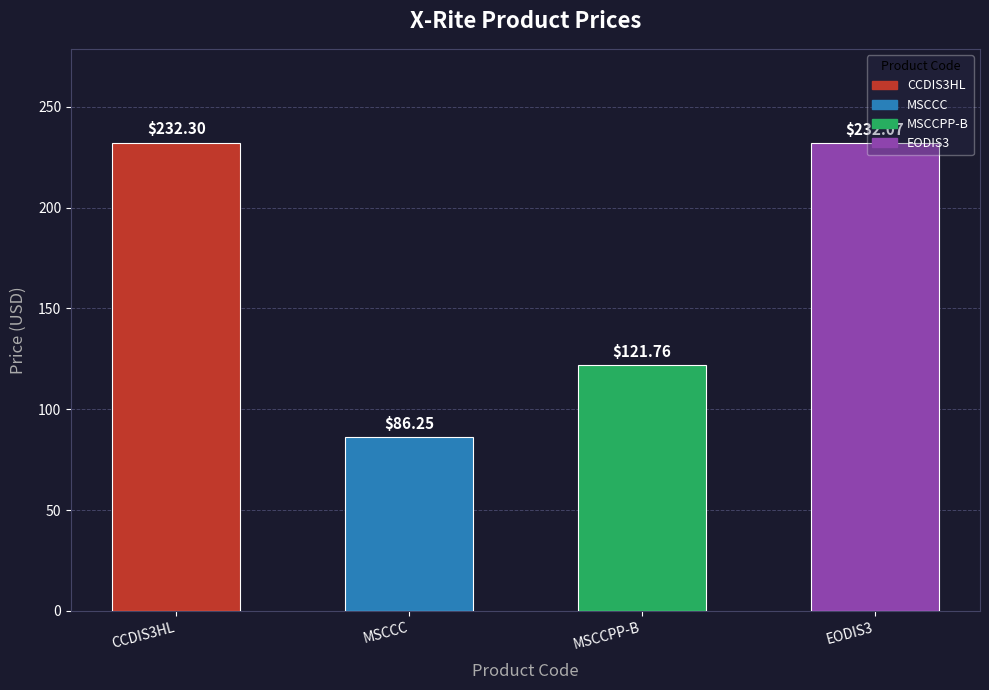

List the labels in order of value, smallest first.

MSCCC, MSCCPP-B, EODIS3, CCDIS3HL